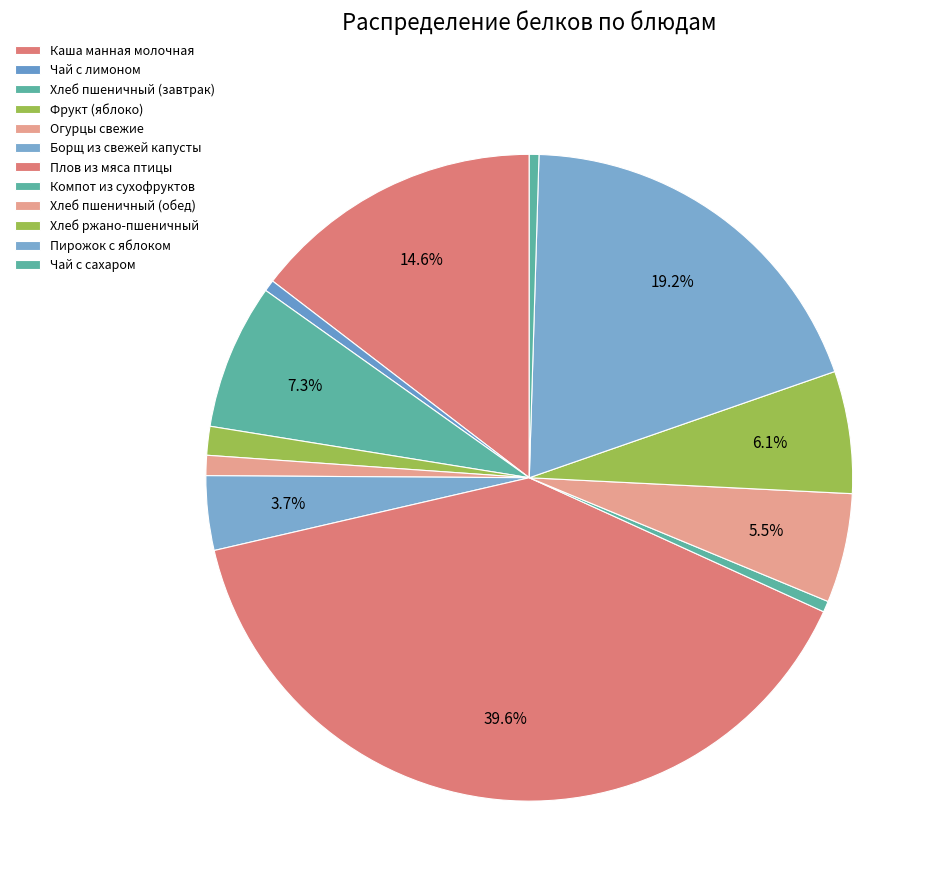

Which slice is the smallest?

Чай с сахаром